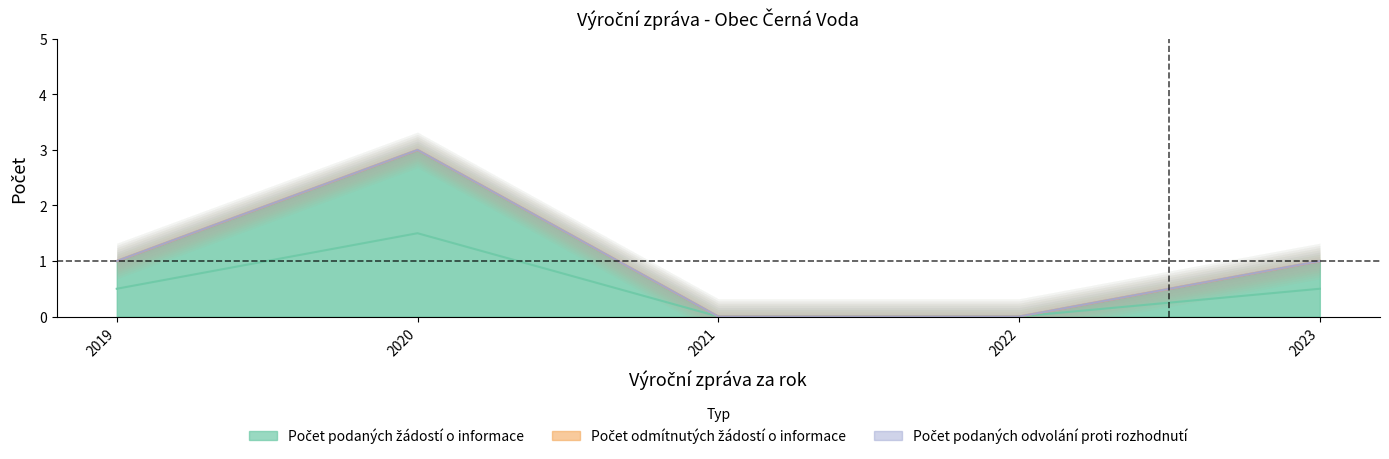

Is it true that Počet podaných odvolání proti rozhodnutí equals 0 at 2022?

True